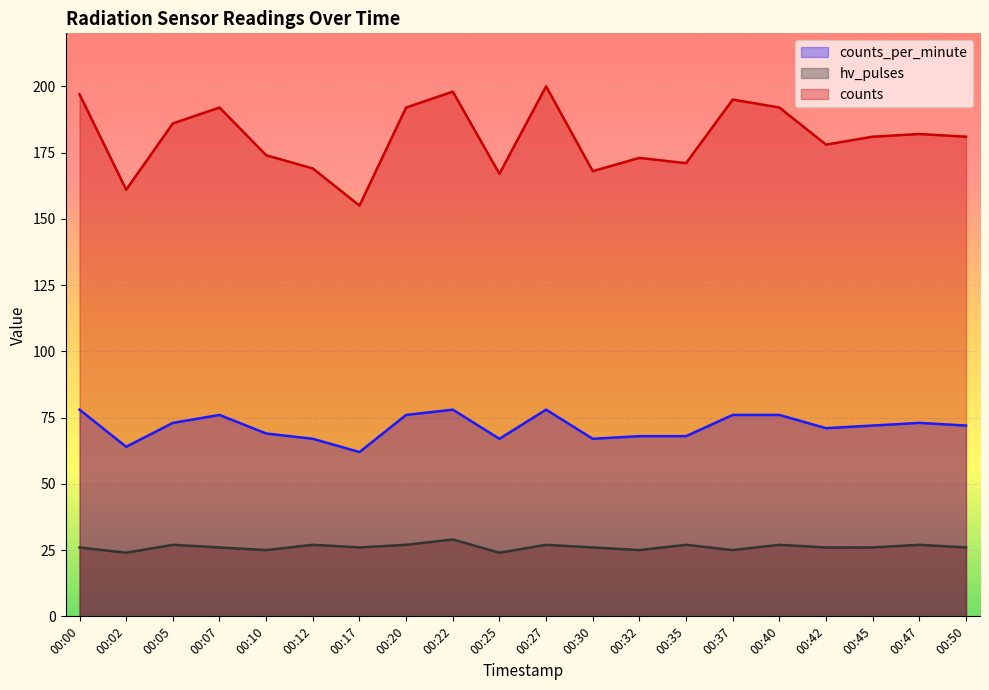

At which category does hv_pulses reach its first local peak?

00:05